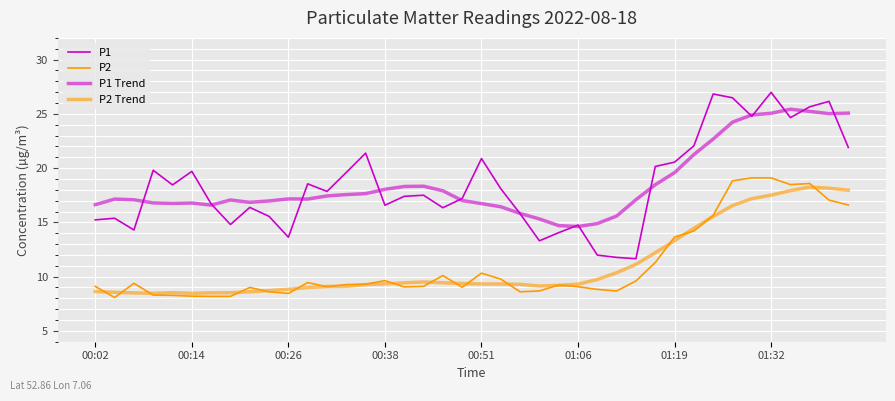

At which category is the sum across all series the highest?

01:32